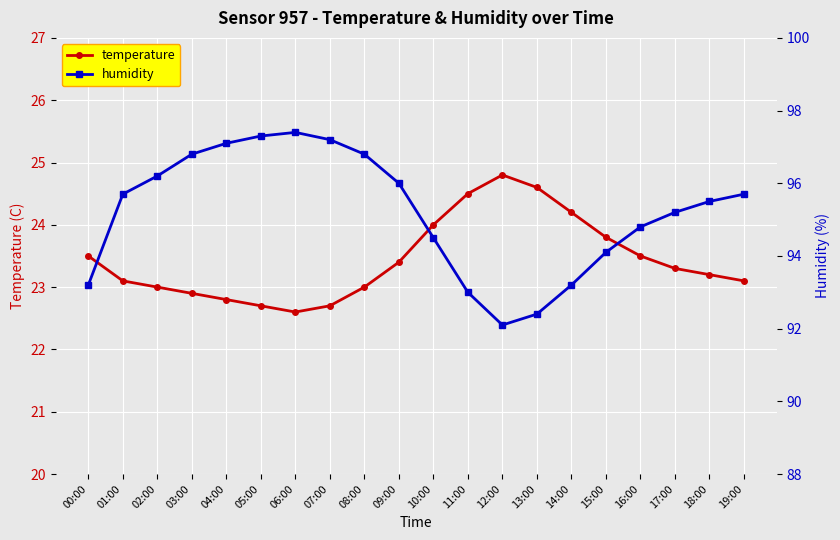

Is the value of temperature at 13:00 greater than the value of humidity at 18:00?

No